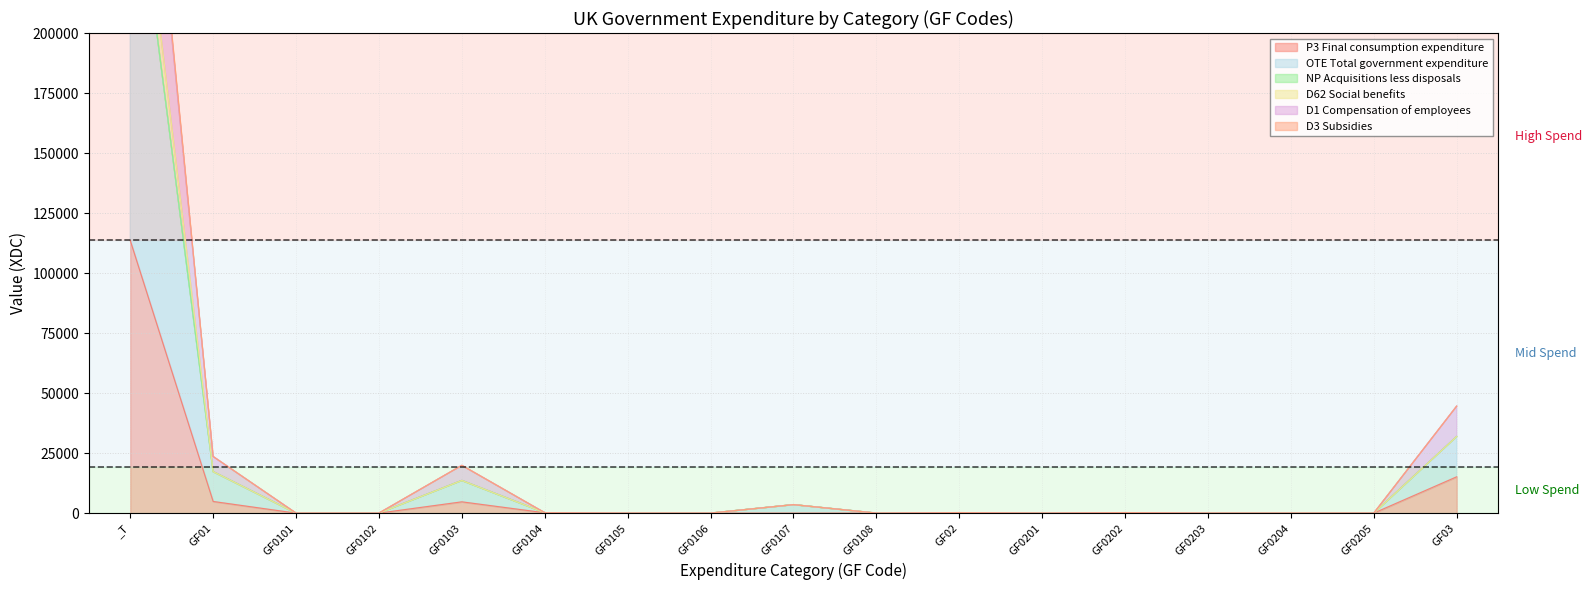

At how many categories does at least one series exceed 66626?

1